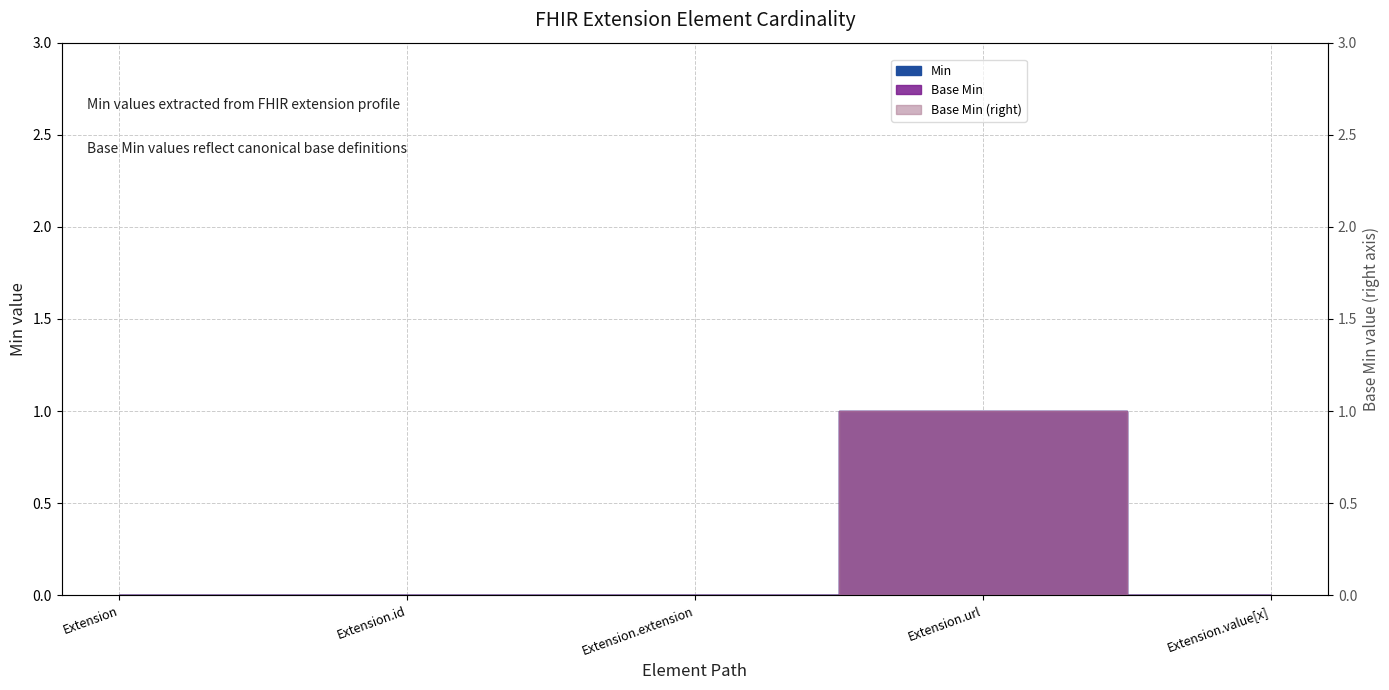

Which label corresponds to the smallest value in the chart?

Extension